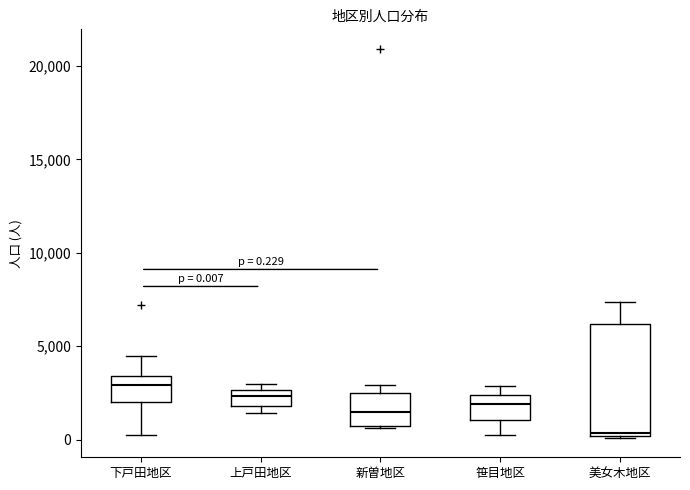

Which box has the lowest median line?

美女木地区